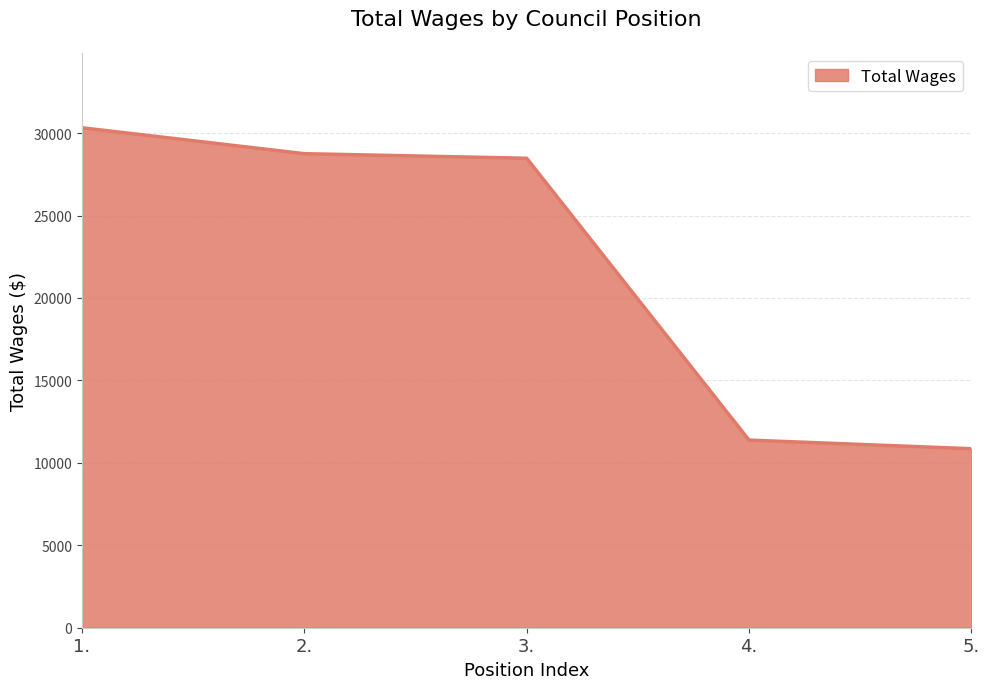

Reading left to right, transcribe all the data shown in this chart.

30322	28751	28474	11380	10857